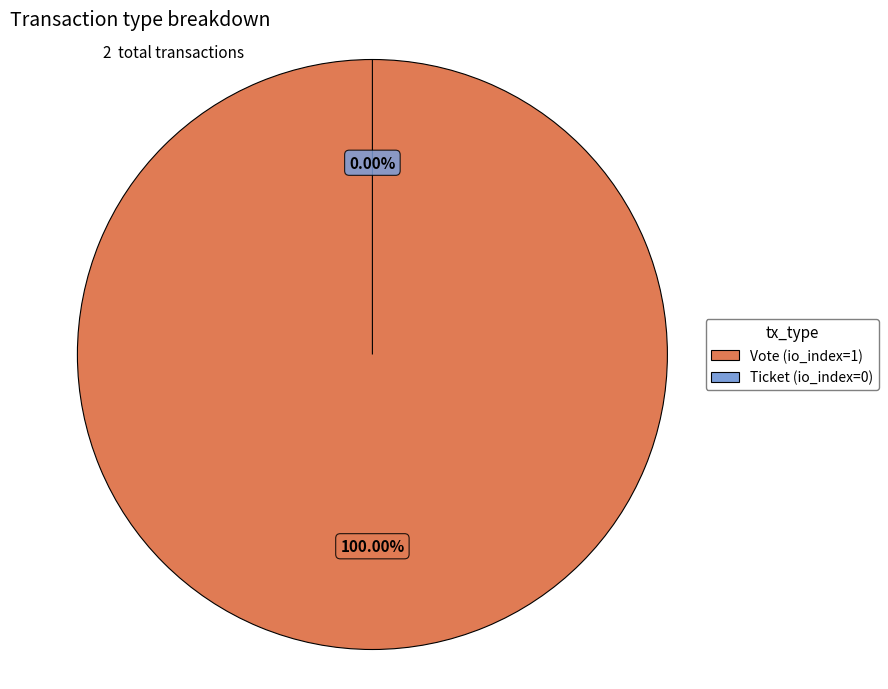

How many segments does this pie chart have?

2